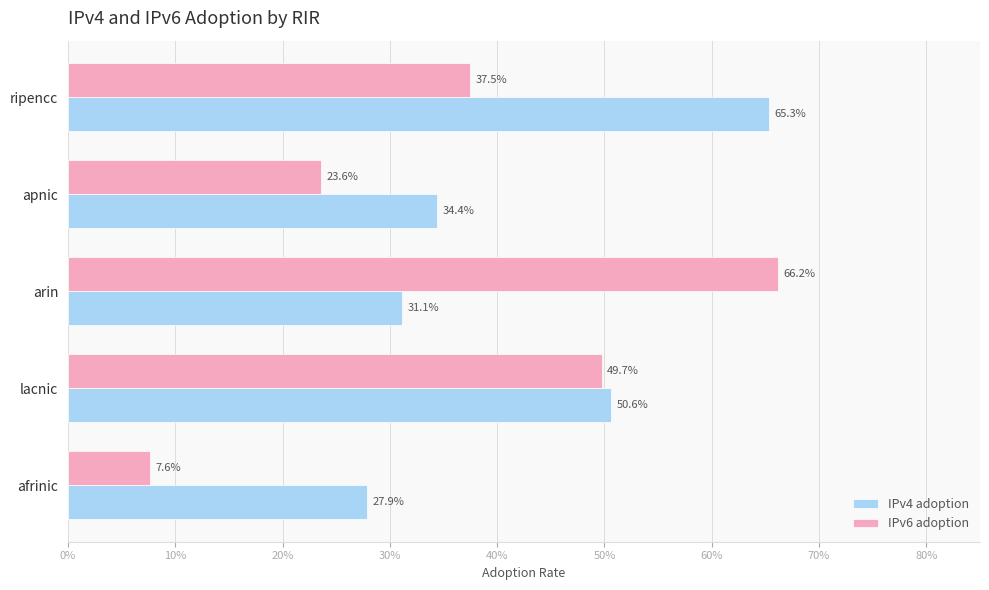

What are all the series names shown in the legend?

IPv4 adoption, IPv6 adoption